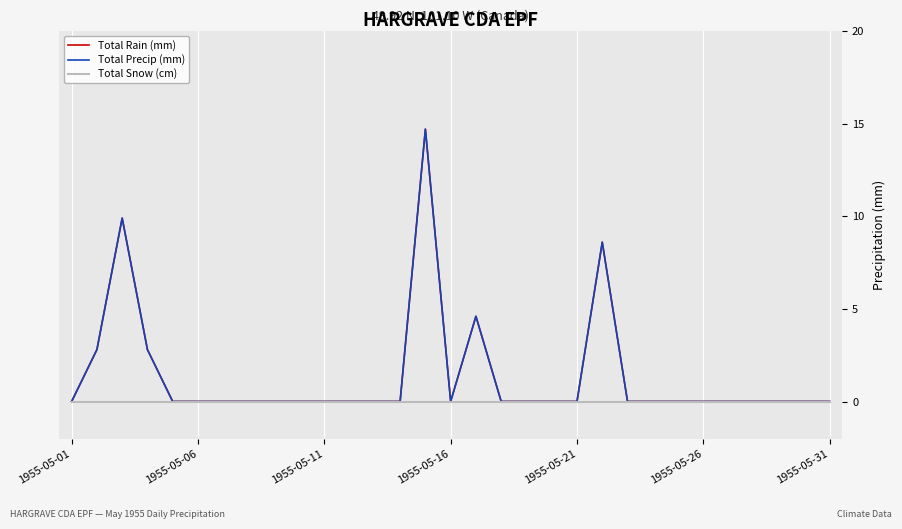

Reading left to right, extract all data points from this chart.

Total Rain (mm): 0.0	2.8	9.9	2.8	0.0	0.0	0.0	0.0	0.0	0.0	0.0	0.0	0.0	0.0	14.7	0.0	4.6	0.0	0.0	0.0	0.0	8.6	0.0	0.0	0.0	0.0	0.0	0.0	0.0	0.0	0.0
Total Precip (mm): 0.0	2.8	9.9	2.8	0.0	0.0	0.0	0.0	0.0	0.0	0.0	0.0	0.0	0.0	14.7	0.0	4.6	0.0	0.0	0.0	0.0	8.6	0.0	0.0	0.0	0.0	0.0	0.0	0.0	0.0	0.0
Total Snow (cm): 0.0	0.0	0.0	0.0	0.0	0.0	0.0	0.0	0.0	0.0	0.0	0.0	0.0	0.0	0.0	0.0	0.0	0.0	0.0	0.0	0.0	0.0	0.0	0.0	0.0	0.0	0.0	0.0	0.0	0.0	0.0